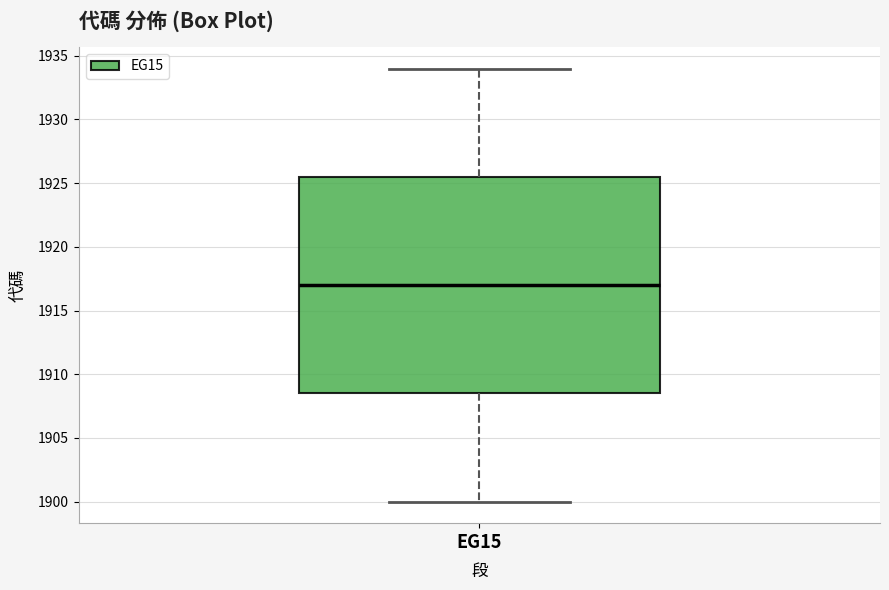

Transcribe this box plot: give where the median line is, the range the box spans, and where the two whiskers end, as read against the y-axis. The values are not printed on the chart, so give them approximately, as read against the axis.

median 1917.0, box 1908.5 to 1925.5, whiskers 1900.0 to 1934.0